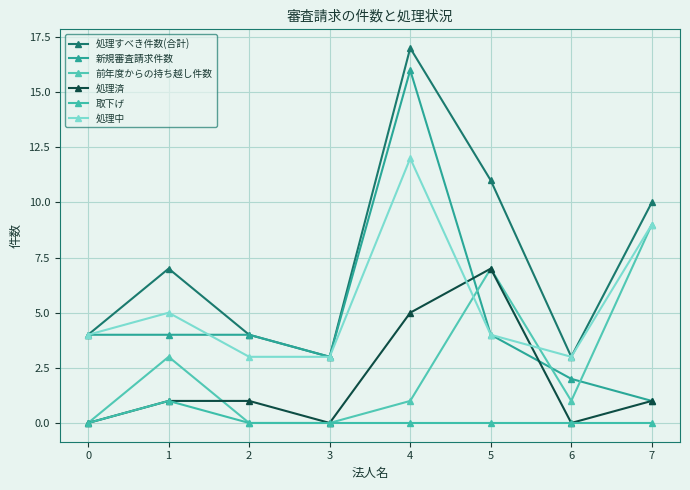

At which category is the sum across all series the highest?

4